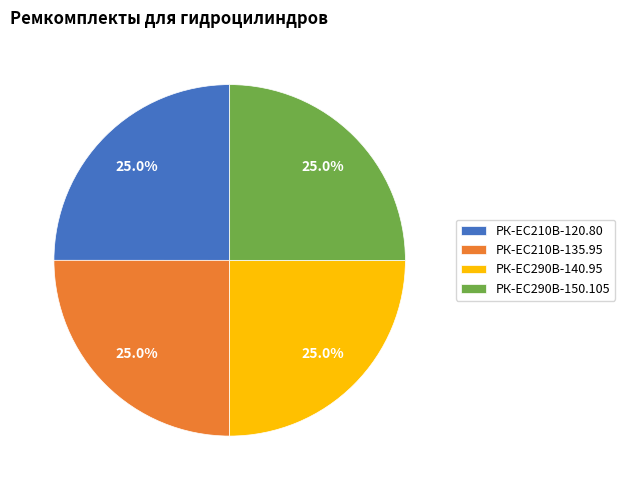

Is it true that РК-EC210В-135.95 is 25% of the pie?

True